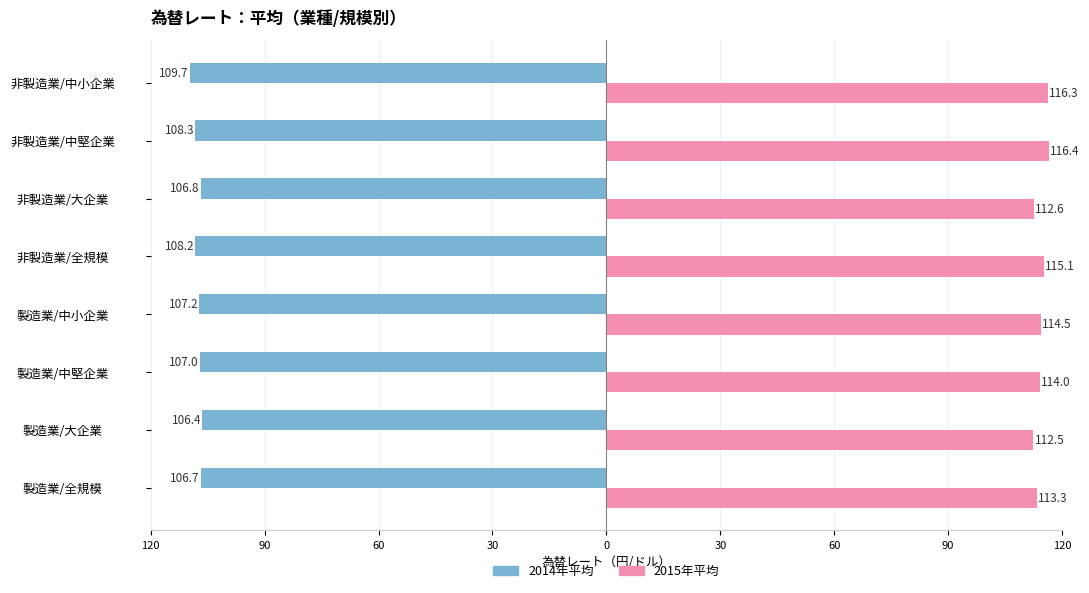

Rank the series by their average value, from lowest to highest.

2014年平均, 2015年平均